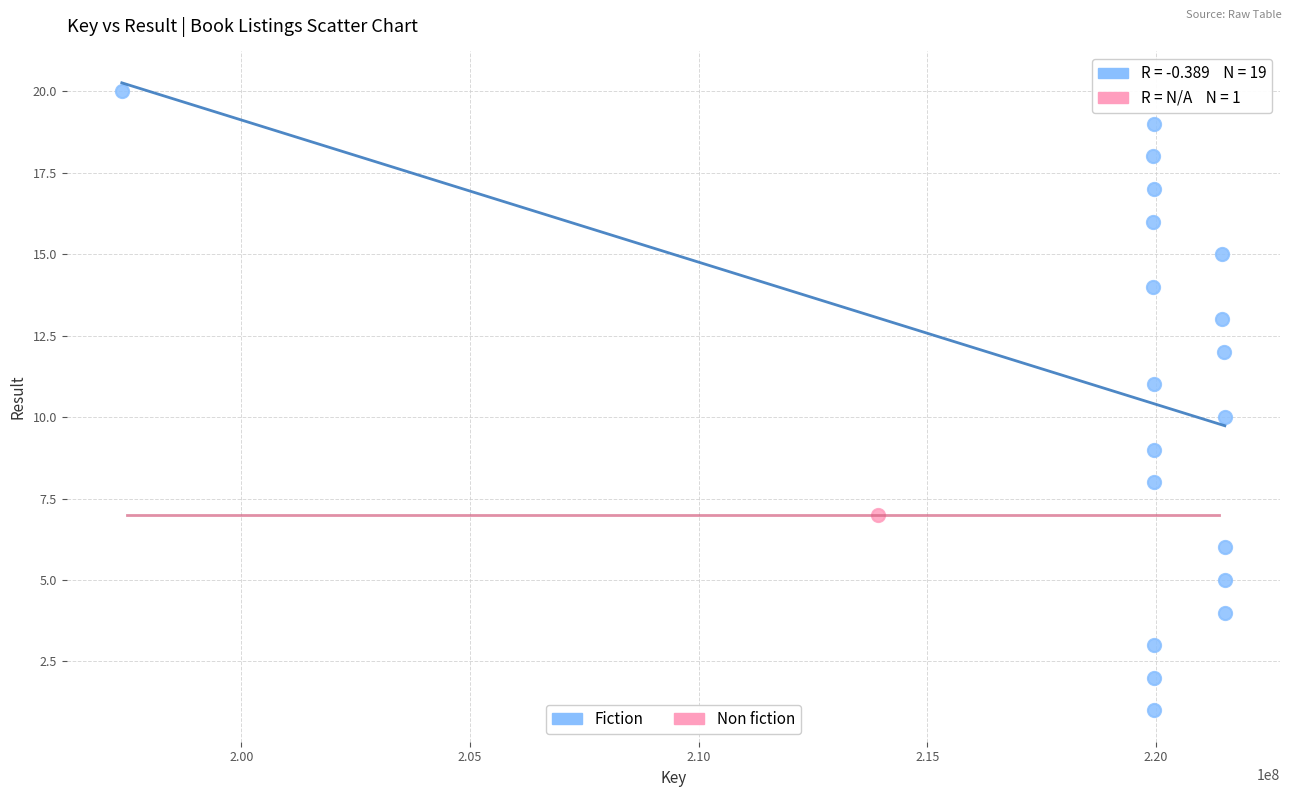

What are all the series names shown in the legend?

Fiction, Non fiction